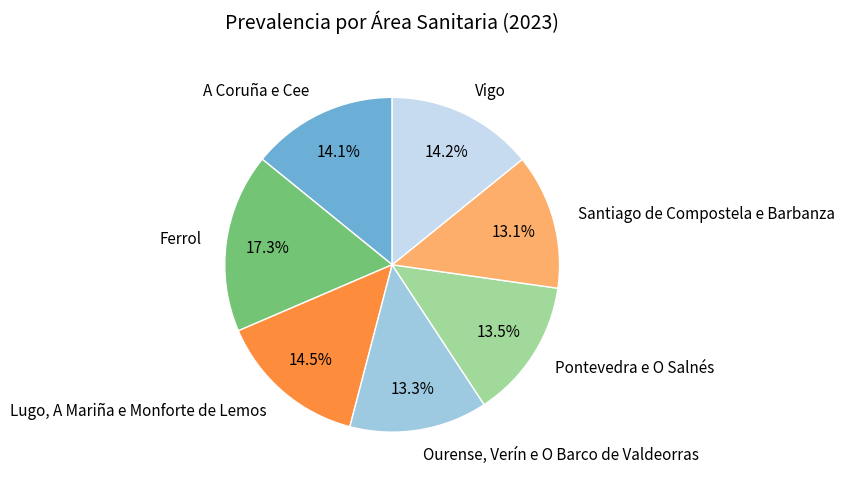

Rank the categories by value from lowest to highest.

Santiago de Compostela e Barbanza, Ourense, Verín e O Barco de Valdeorras, Pontevedra e O Salnés, A Coruña e Cee, Vigo, Lugo, A Mariña e Monforte de Lemos, Ferrol